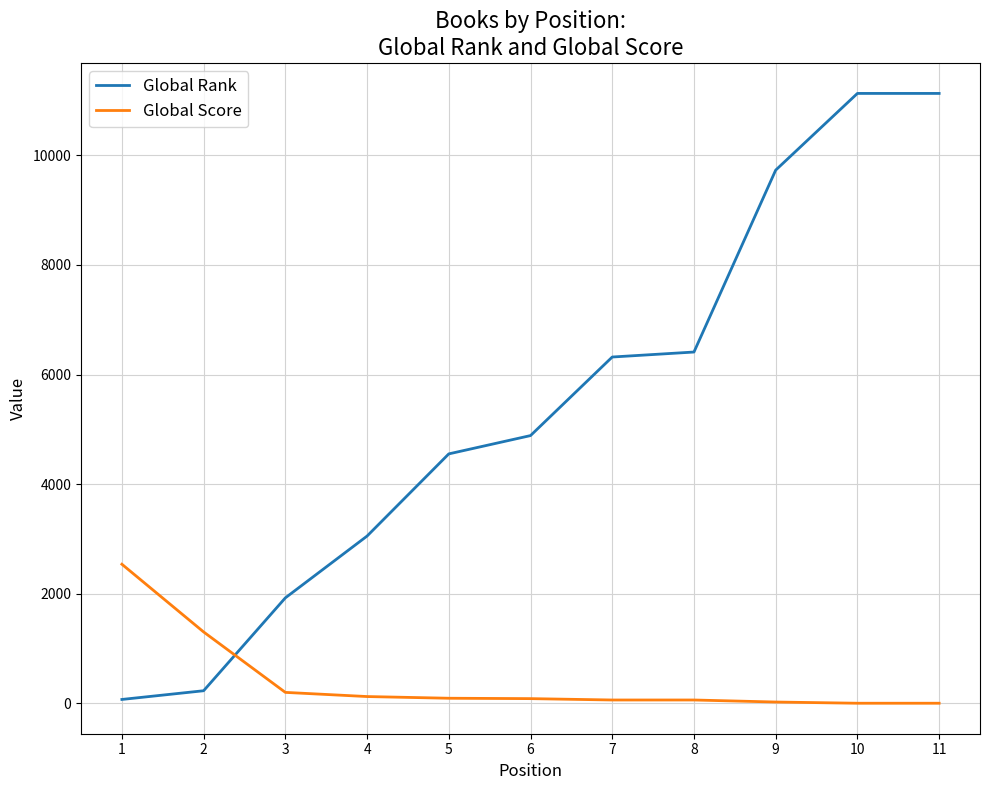

What are all the series names shown in the legend?

Global Rank, Global Score